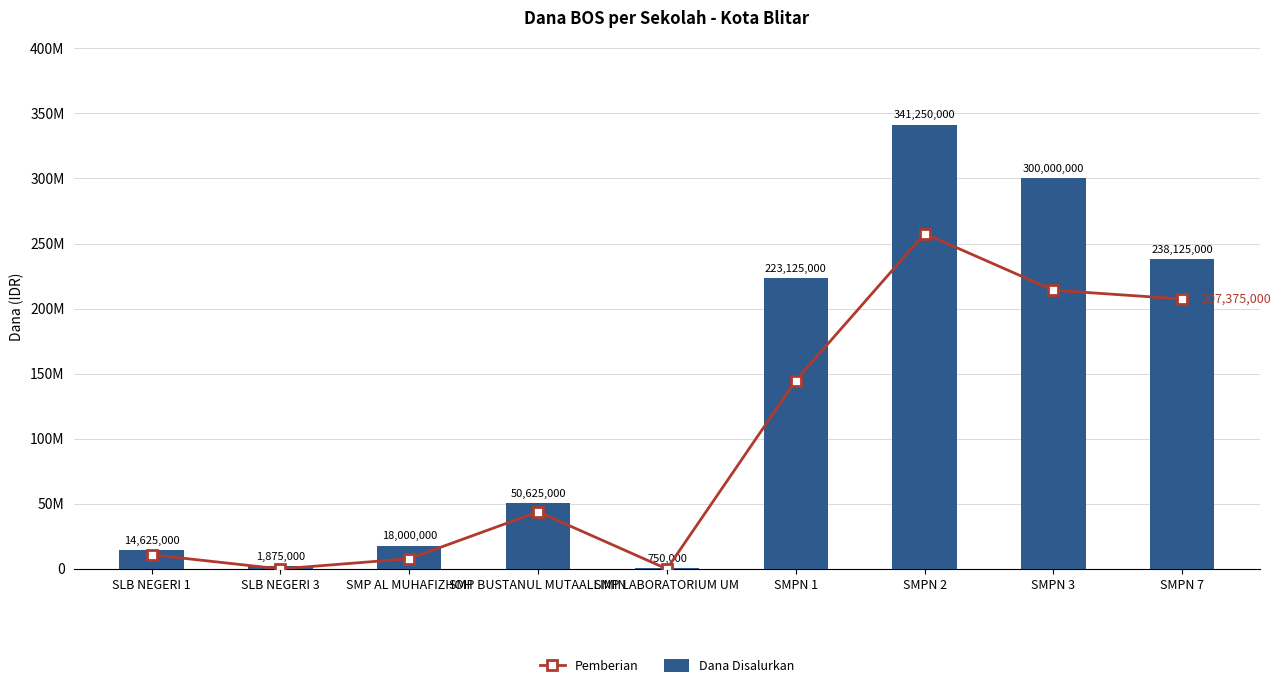

Reading right to left, what are all the values shown in this chart?

Pemberian: 207375000	214125000	257625000	144750000	0	43875000	7875000	0	10875000
Dana Disalurkan: 238125000	300000000	341250000	223125000	750000	50625000	18000000	1875000	14625000